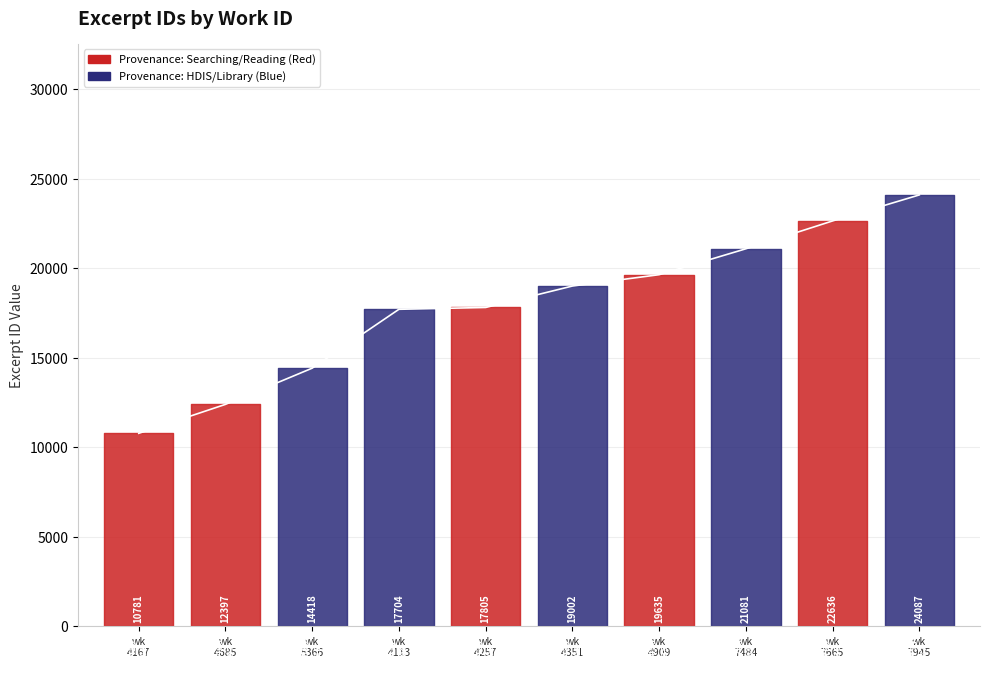

True or false: there are more than 0 points higher than both neighbors.

False